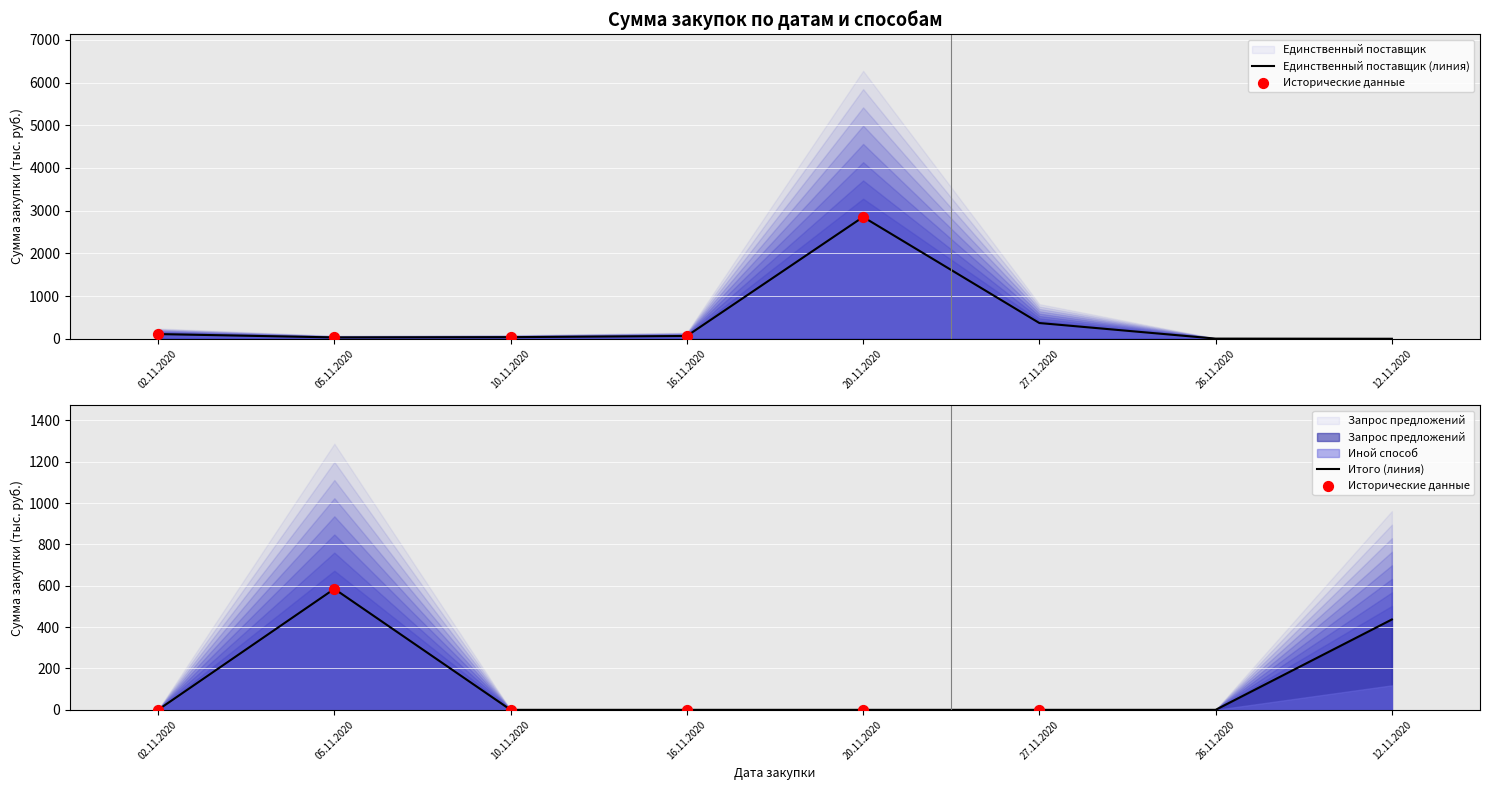

At how many categories does at least one series exceed 297?

4